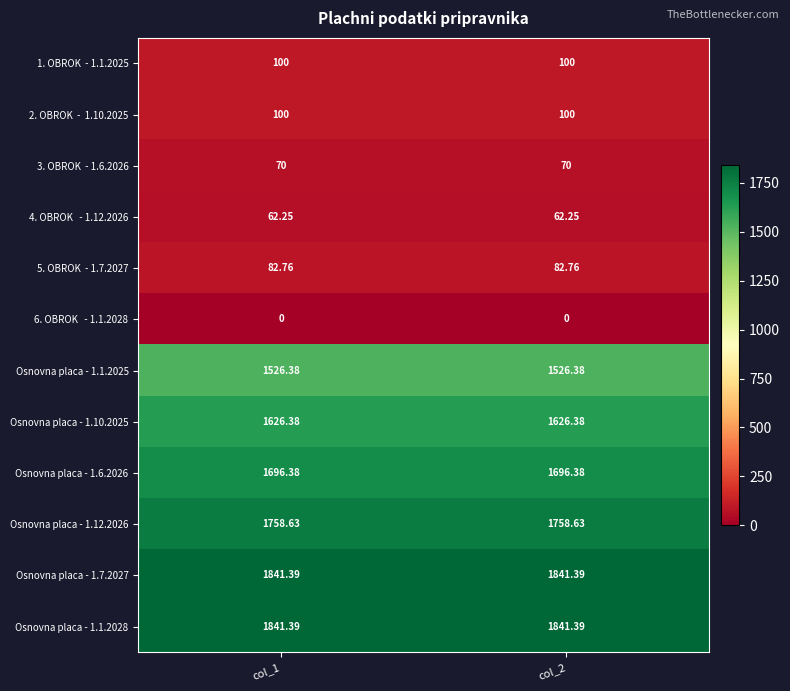

Is the value of Osnovna placa - 1.6.2026 at col_1 greater than the value of Osnovna placa - 1.1.2025 at col_1?

Yes